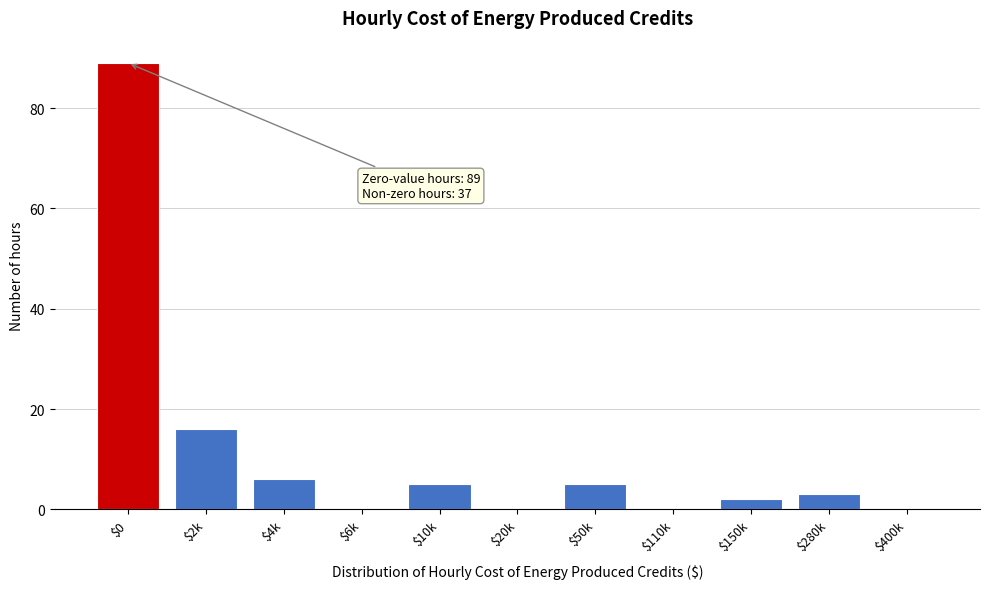

Where is the data nearest to the value 44?

$2k